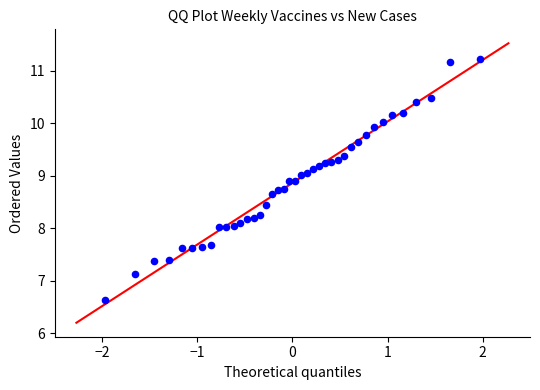

What is the range of Y values (max minus min)?

4.6